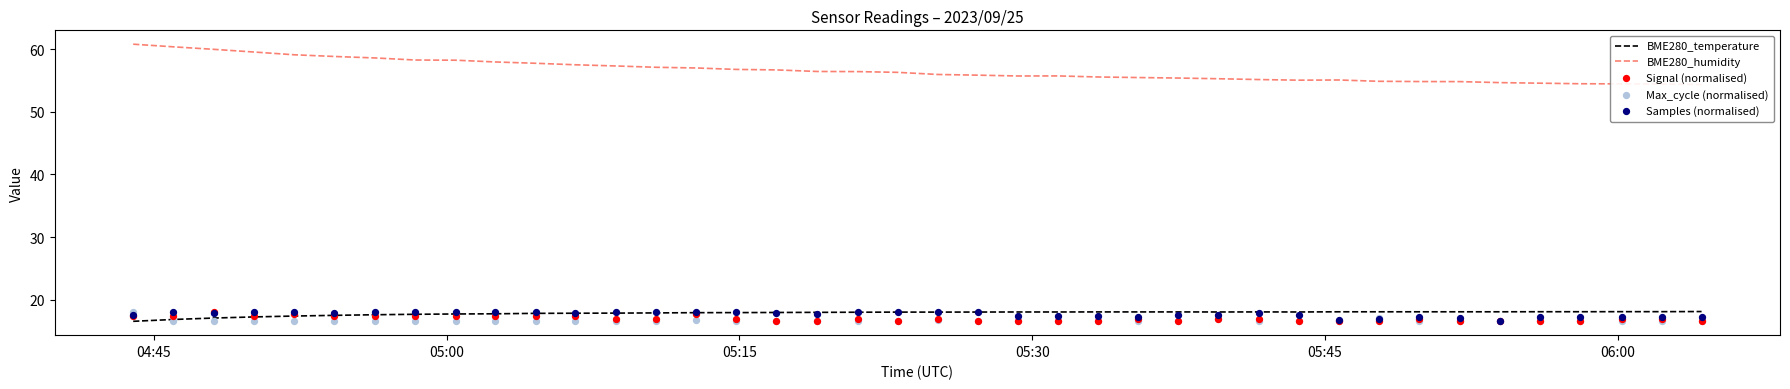

Which series contains the lowest Y value?

BME280_temperature